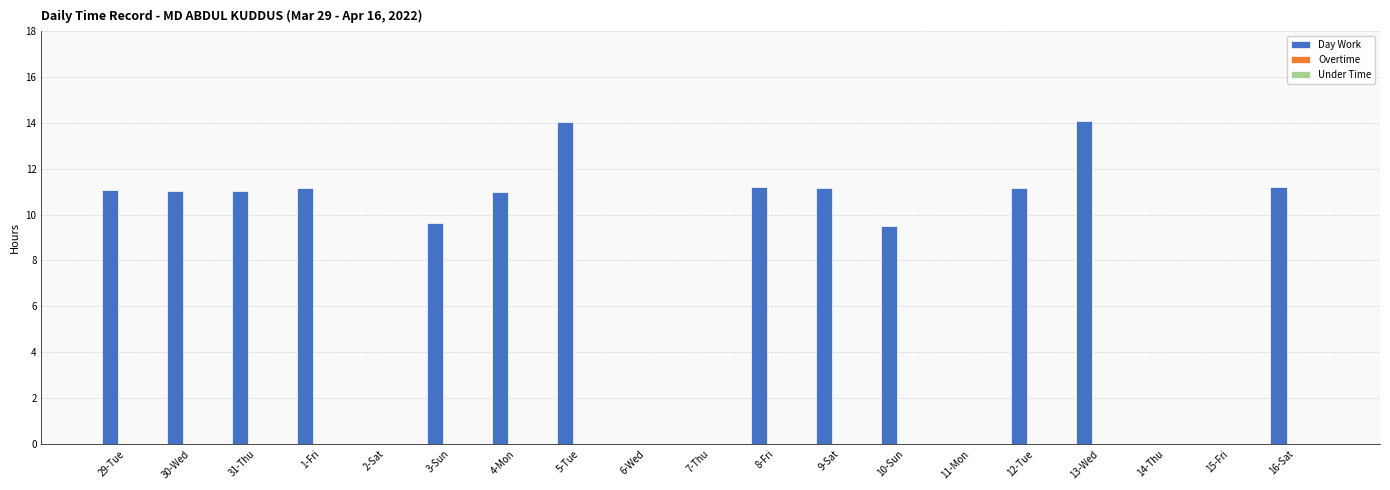

What is the maximum value shown in the chart?

14.1